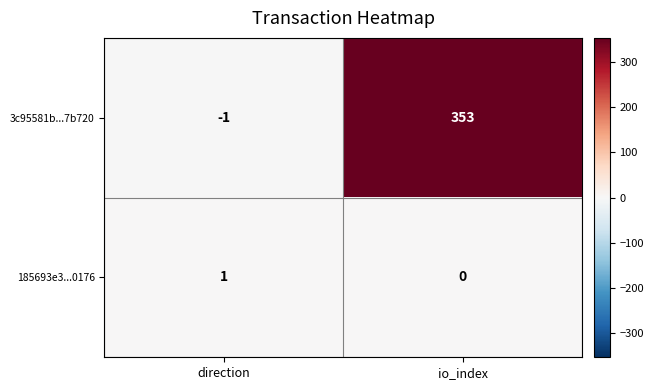

At how many categories does at least one series exceed 350?

1